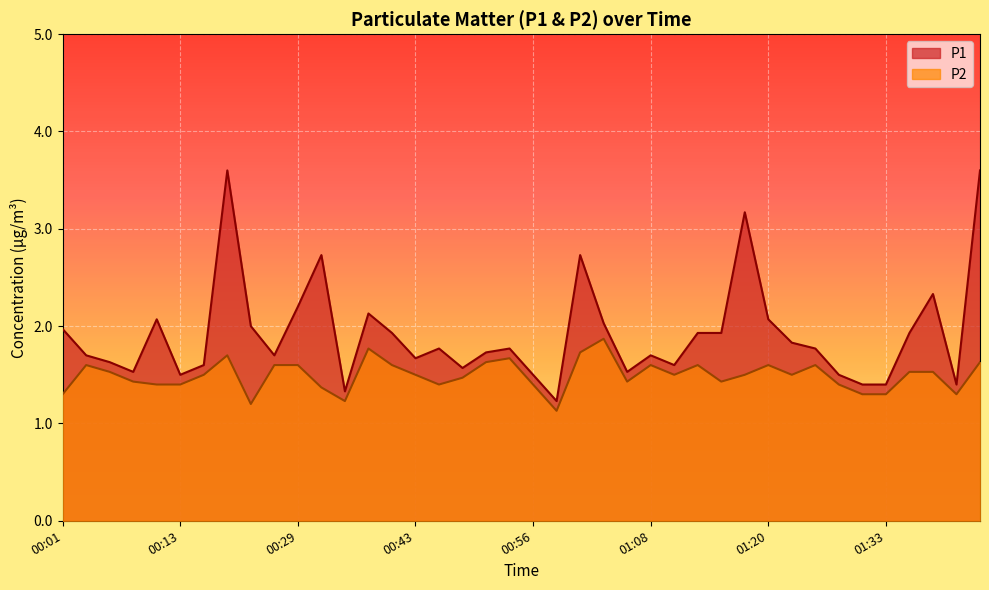

What is the difference between the maximum and second lowest values in the P1 series?

2.3